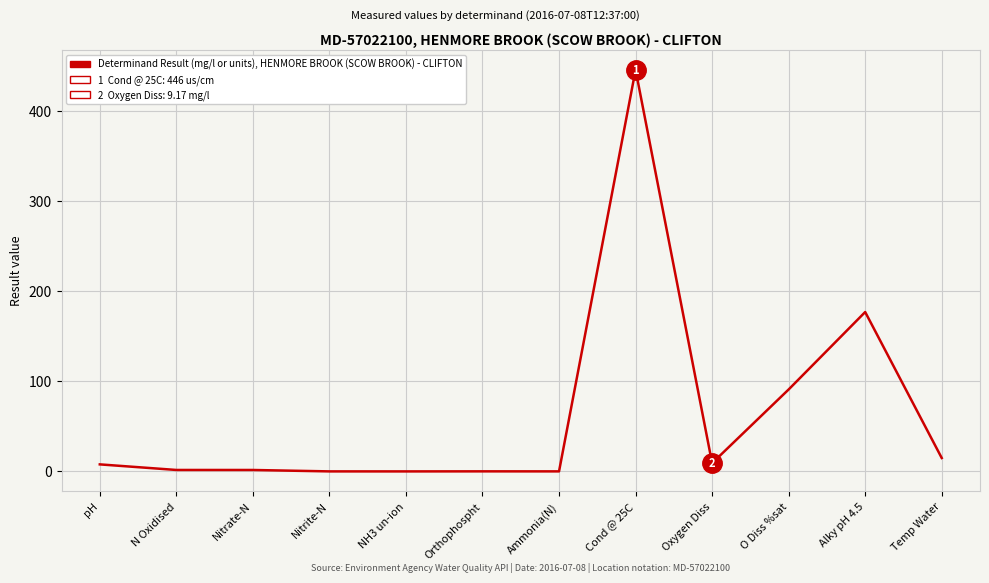

Where is the data nearest to the value 223?

Alky pH 4.5